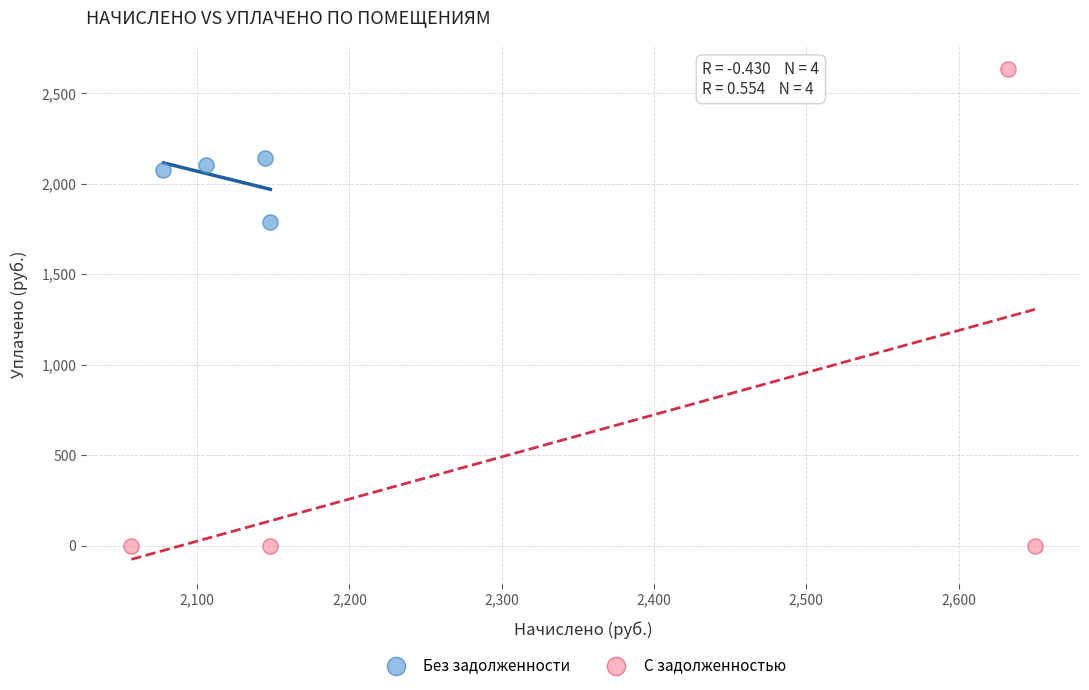

Which series contains the lowest Y value?

С задолженностью